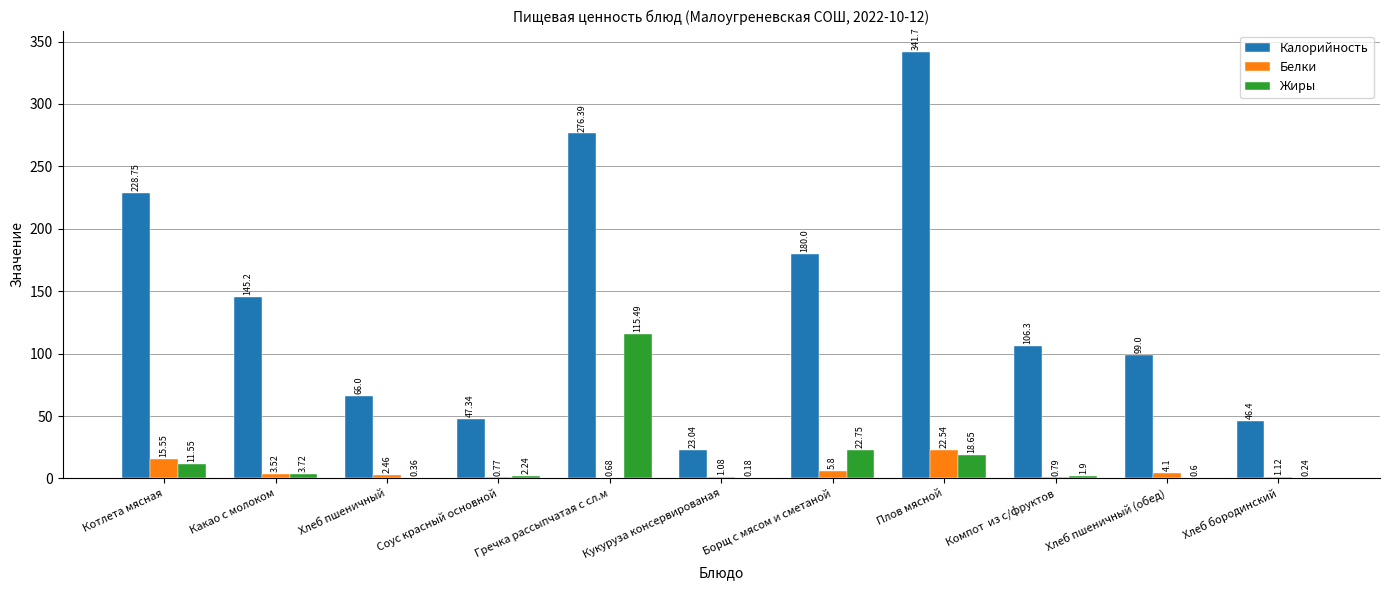

What is the sum of the Белки values at Плов мясной and Котлета мясная?

38.1